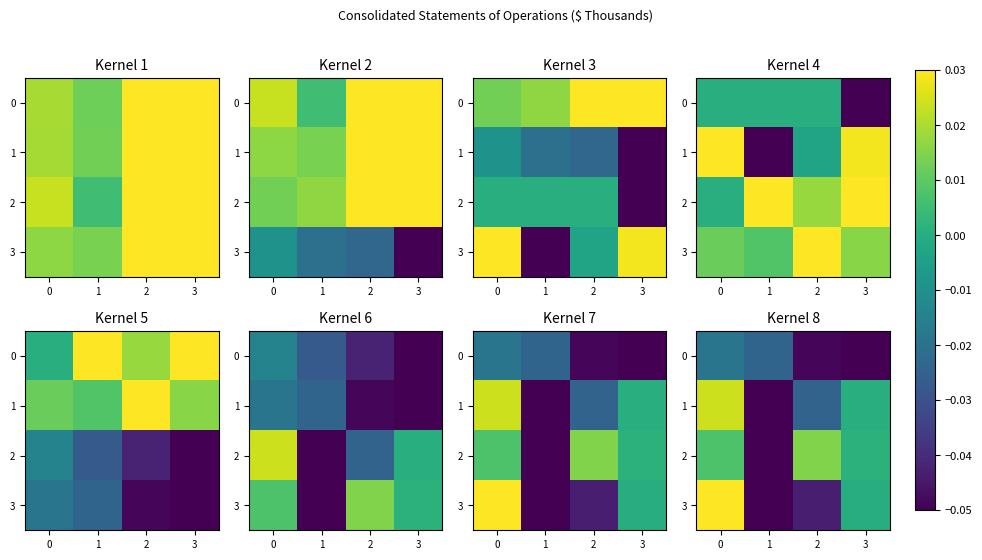

Is it true that 0 equals -0.0 at 0?

True